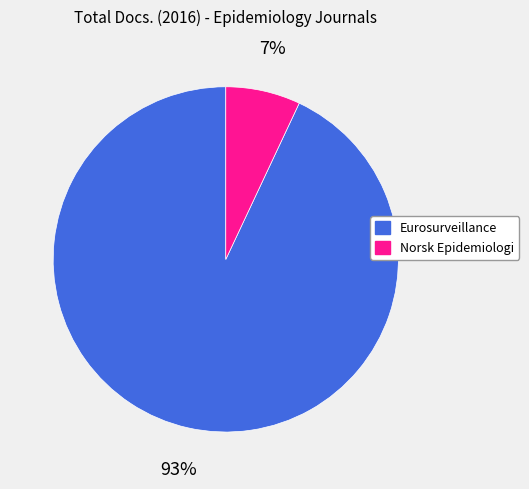

The Eurosurveillance slice represents 93% of the pie. True or false?

True